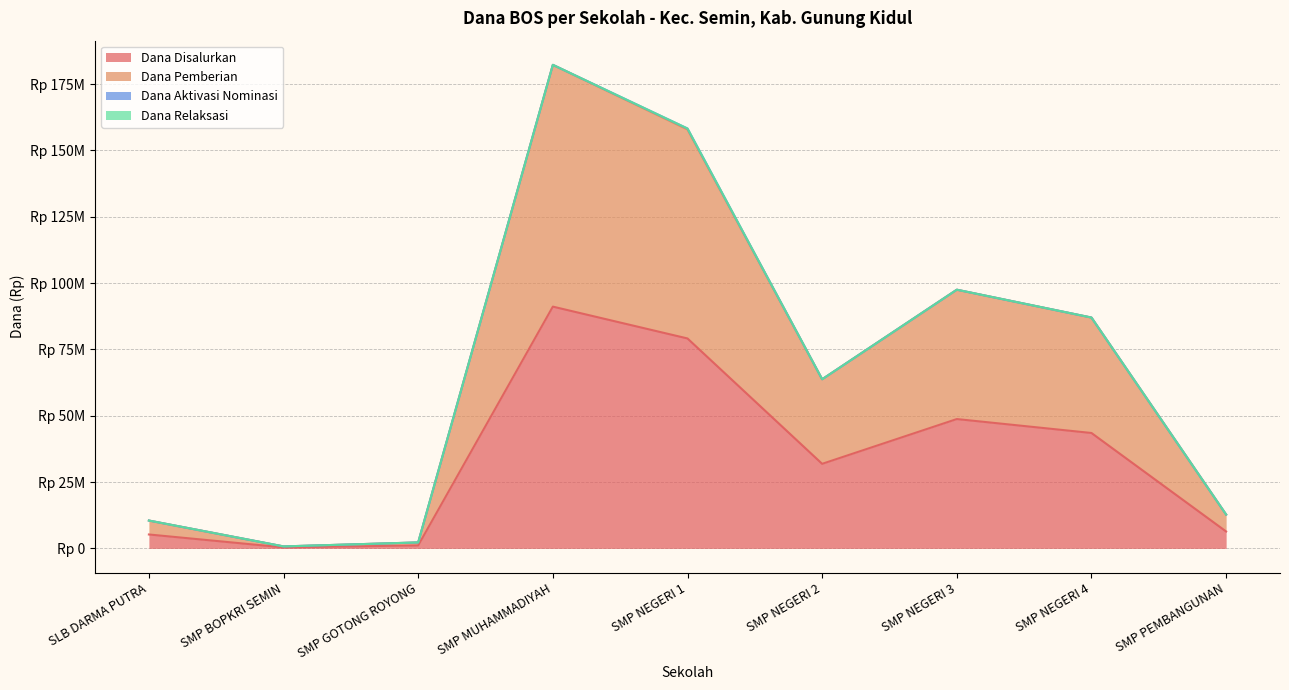

At which category does the chart reach its peak across all series?

SMP MUHAMMADIYAH